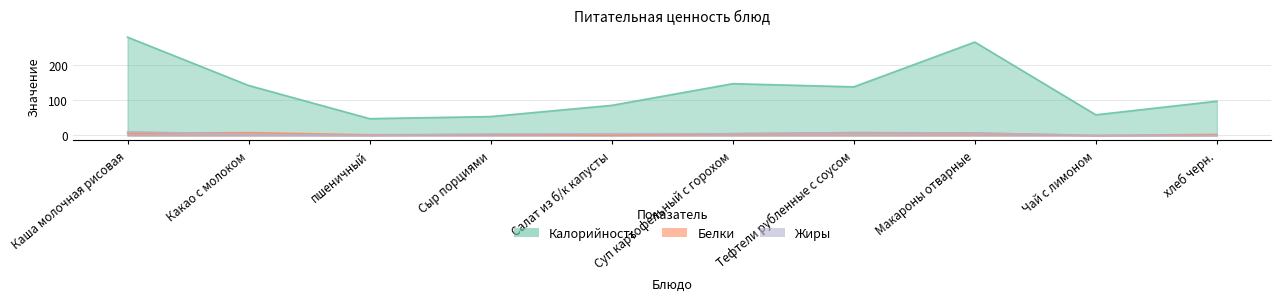

What is the total value across all series at Чай с лимоном?

59